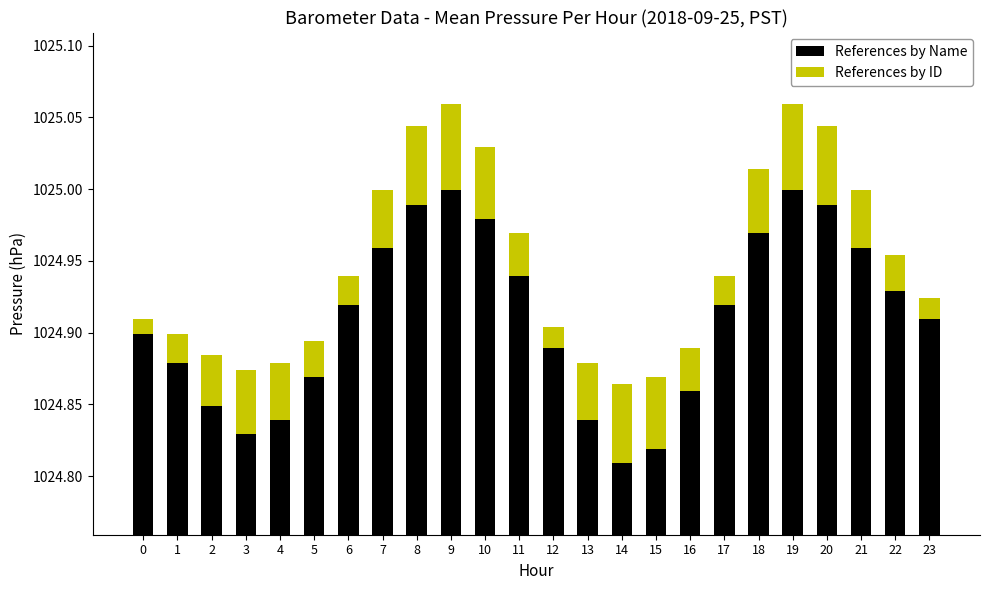

At which label does References by Name reach its peak?

9